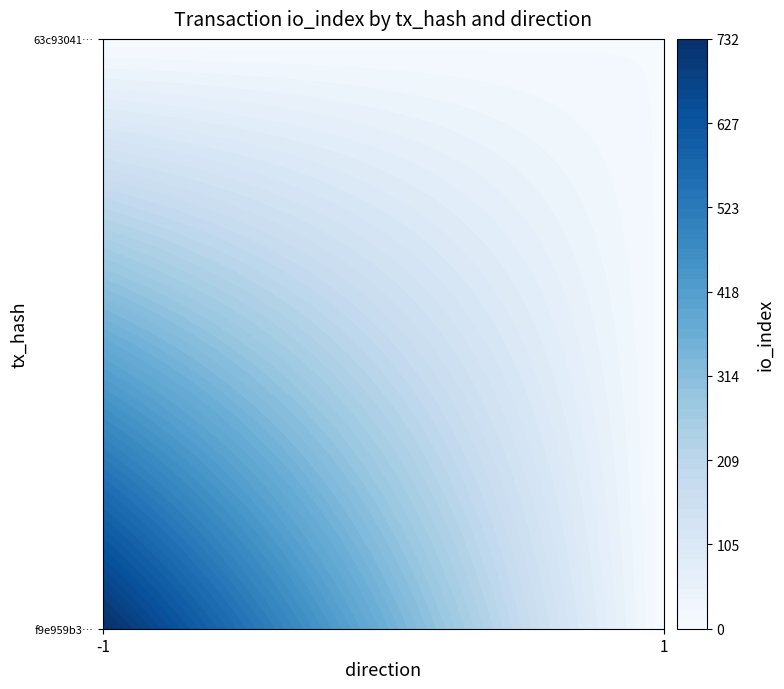

What is the sum of the 63c930418de5f00db8e216c88f65b83b9304f97 values at io_index and direction?

13